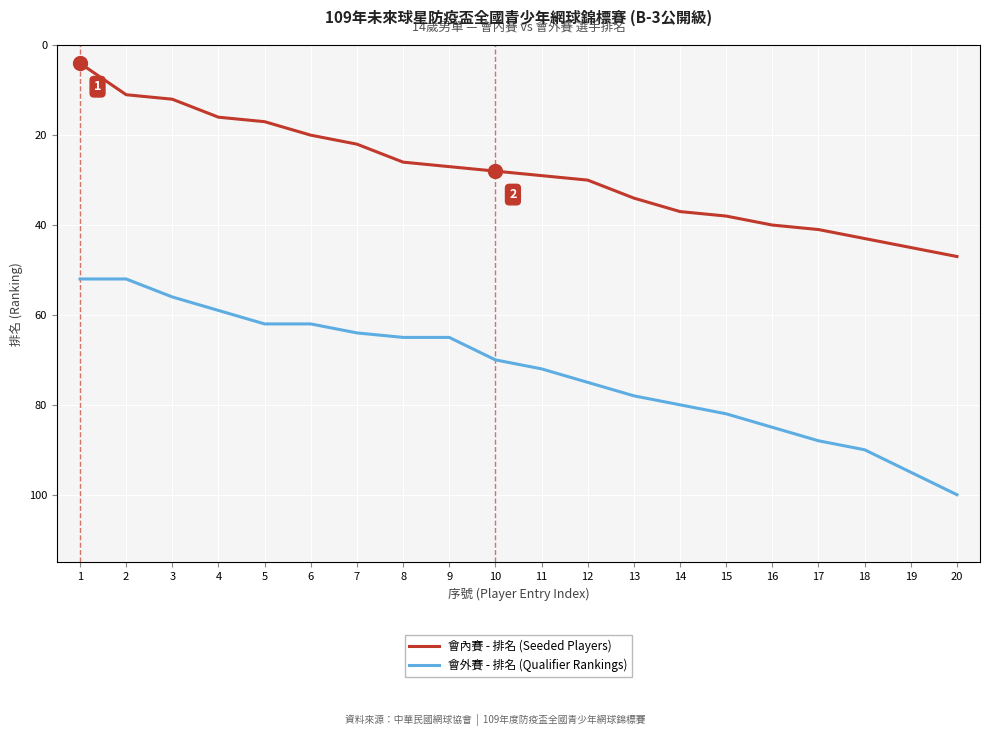

Rank the series by their average value, from lowest to highest.

會內賽 - 排名 (Seeded Players), 會外賽 - 排名 (Qualifier Rankings)